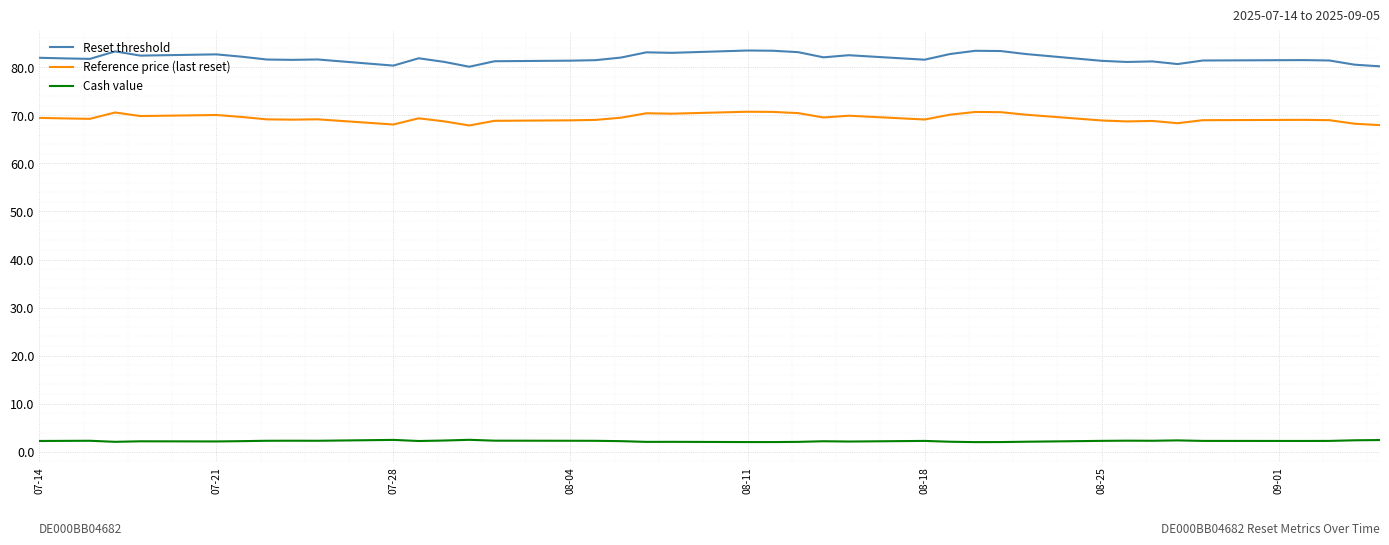

True or false: Cash value and Reset threshold cross at least once.

False